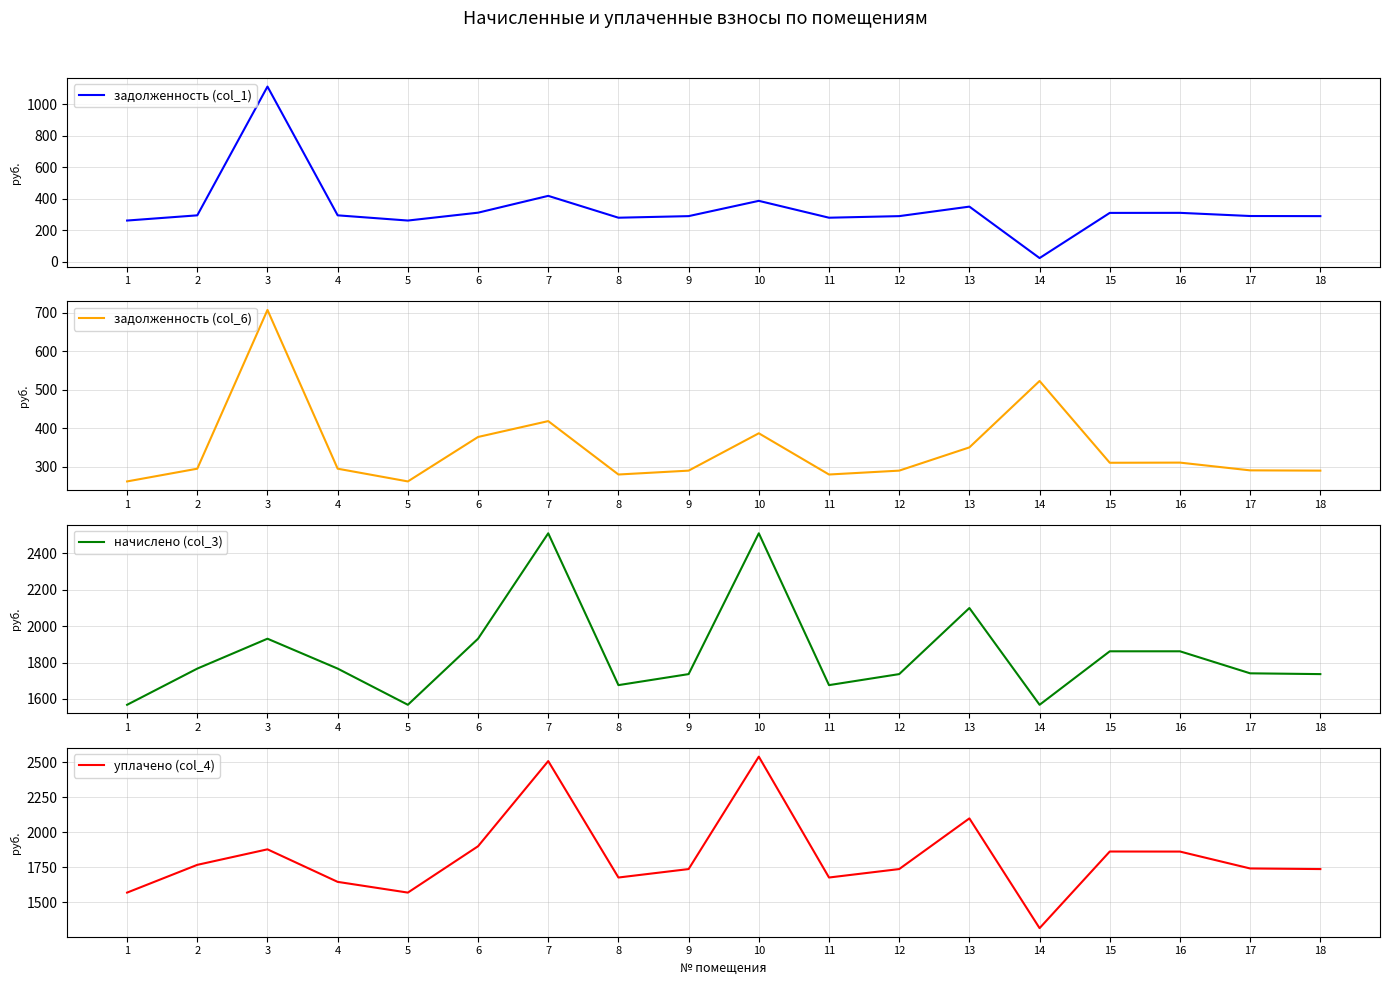

Reading left to right, extract all data points from this chart.

задолженность (col_1): 261.4	294.5	1113.4	294.5	261.4	311.4	418.3	279.4	289.4	386.6	279.4	289.4	349.9	22.7	310.0	310.3	290.2	289.4
задолженность (col_6): 261.4	294.5	707.6	294.5	261.4	377.0	418.3	279.4	289.4	386.6	279.4	289.4	349.9	522.7	309.9	310.3	290.2	289.4
начислено (col_3): 1568.2	1766.9	1931.0	1766.9	1568.2	1931.0	2509.9	1676.2	1736.6	2509.9	1676.2	1736.6	2099.5	1568.2	1861.9	1861.9	1741.0	1736.6
уплачено (col_4): 1568.2	1766.9	1878.0	1645.0	1568.2	1900.0	2509.9	1676.2	1736.6	2541.6	1676.2	1736.6	2099.5	1313.6	1862.3	1861.9	1741.0	1736.6